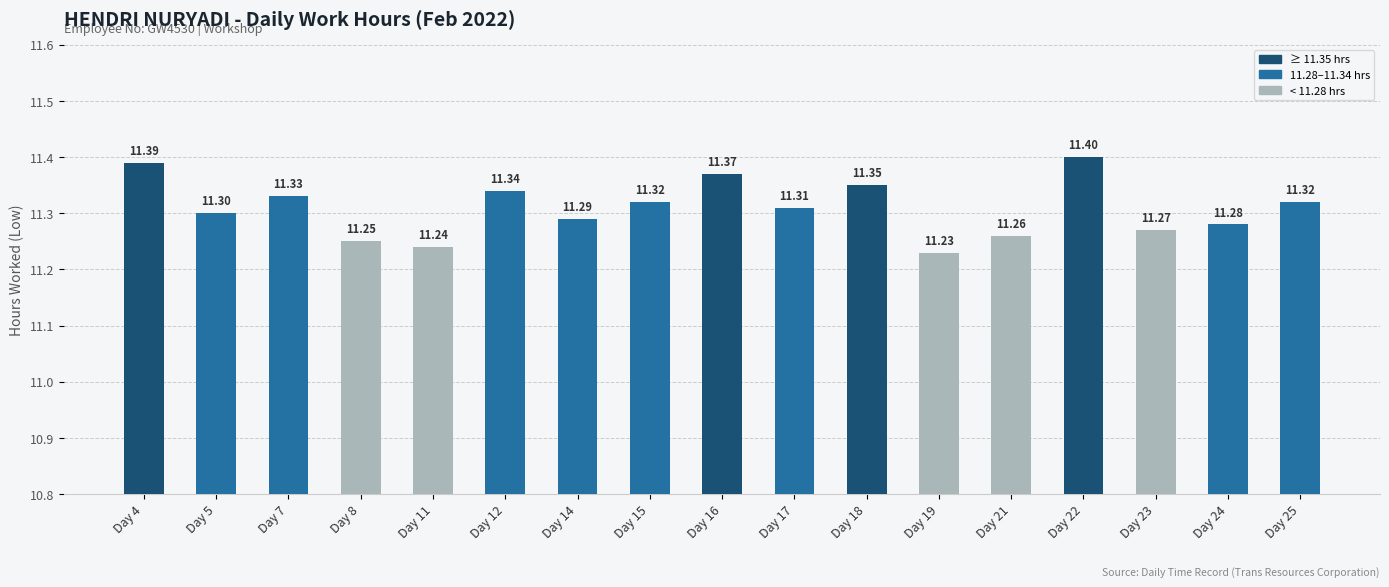

What is the average value?

11.3